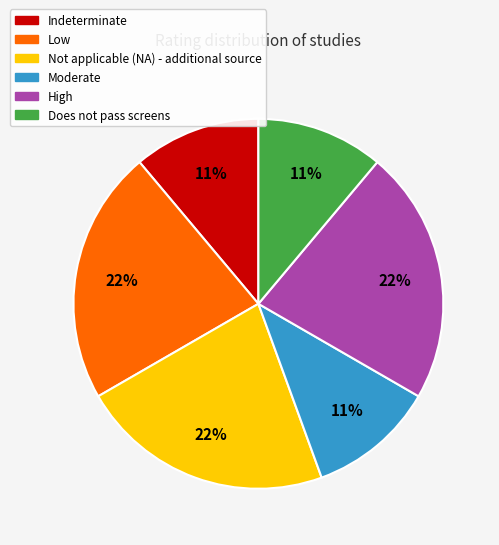

Does any single category account for the majority?

No